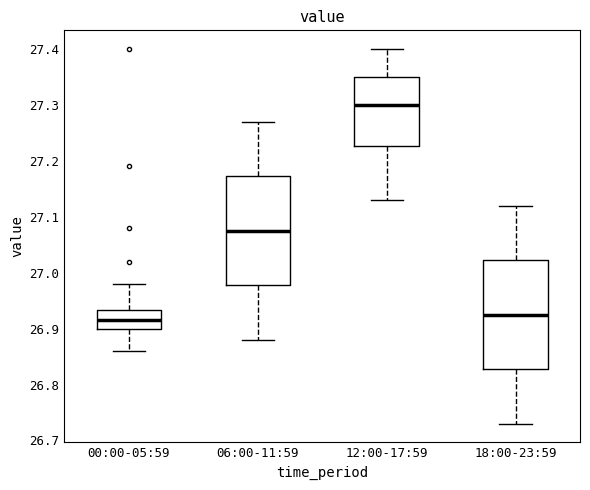

Reading left to right, read every box against the y-axis: the position of its median line, the range the box covers, and the ends of its whiskers. The values are not printed on the chart, so give them approximately, as read against the axis.

00:00-05:59: median 26.92, box 26.90 to 26.93, whiskers 26.86 to 26.98
06:00-11:59: median 27.08, box 26.98 to 27.17, whiskers 26.88 to 27.27
12:00-17:59: median 27.30, box 27.23 to 27.35, whiskers 27.13 to 27.40
18:00-23:59: median 26.93, box 26.83 to 27.02, whiskers 26.73 to 27.12